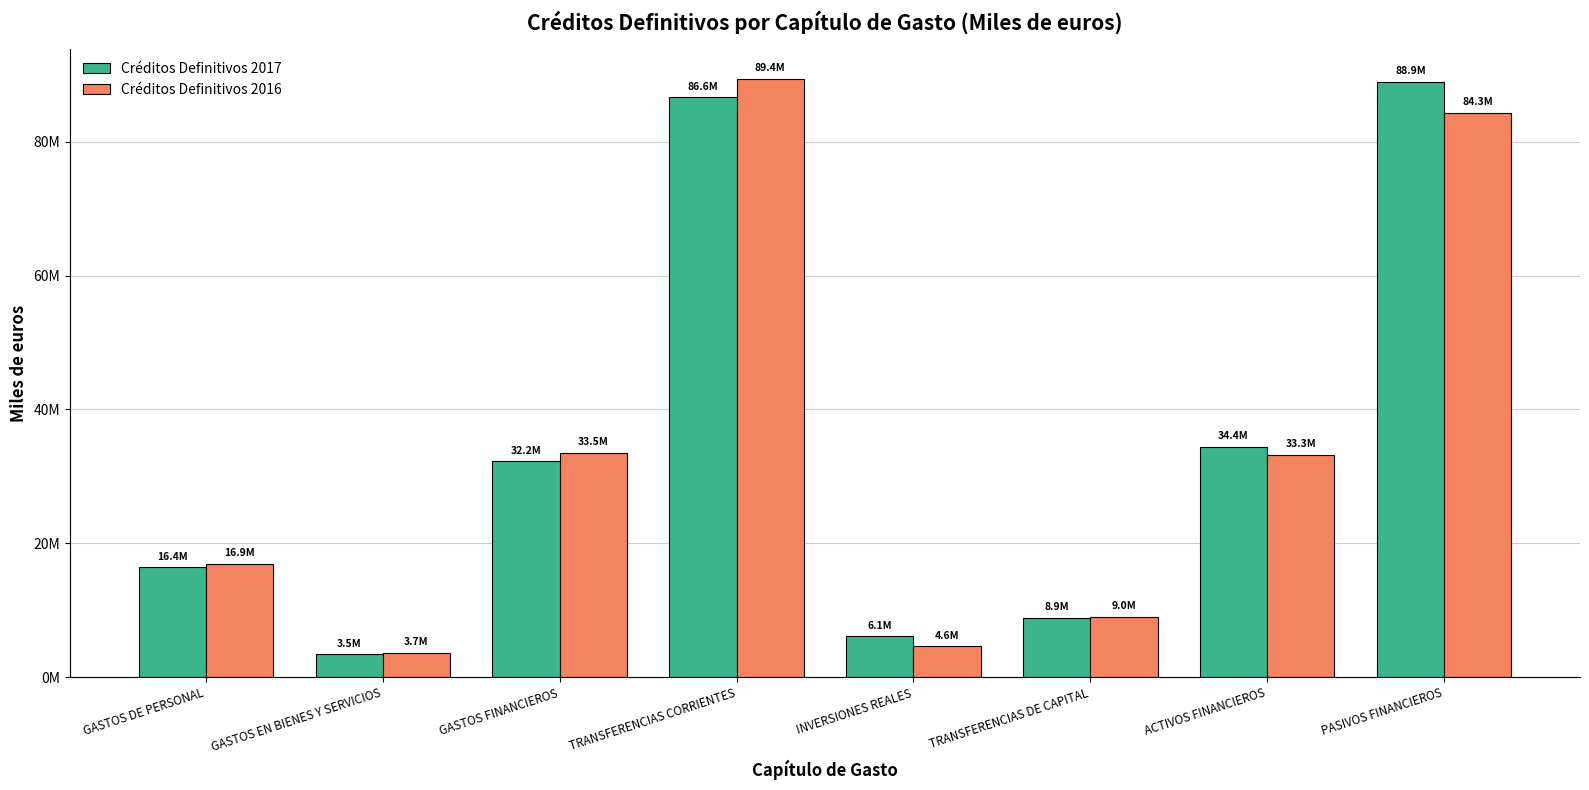

Which series has the largest total across all categories?

Créditos Definitivos 2017